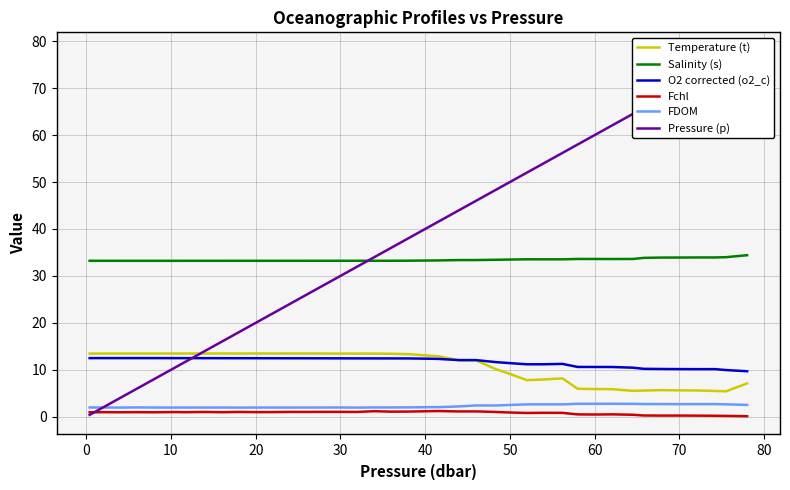

True or false: FDOM has more than 1 points higher than both neighbors.

True